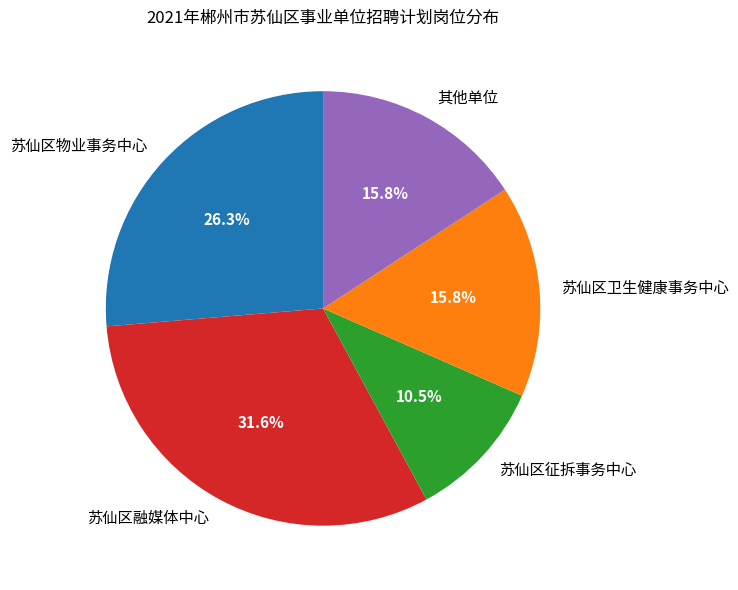

Which category has the biggest portion of the pie?

苏仙区融媒体中心